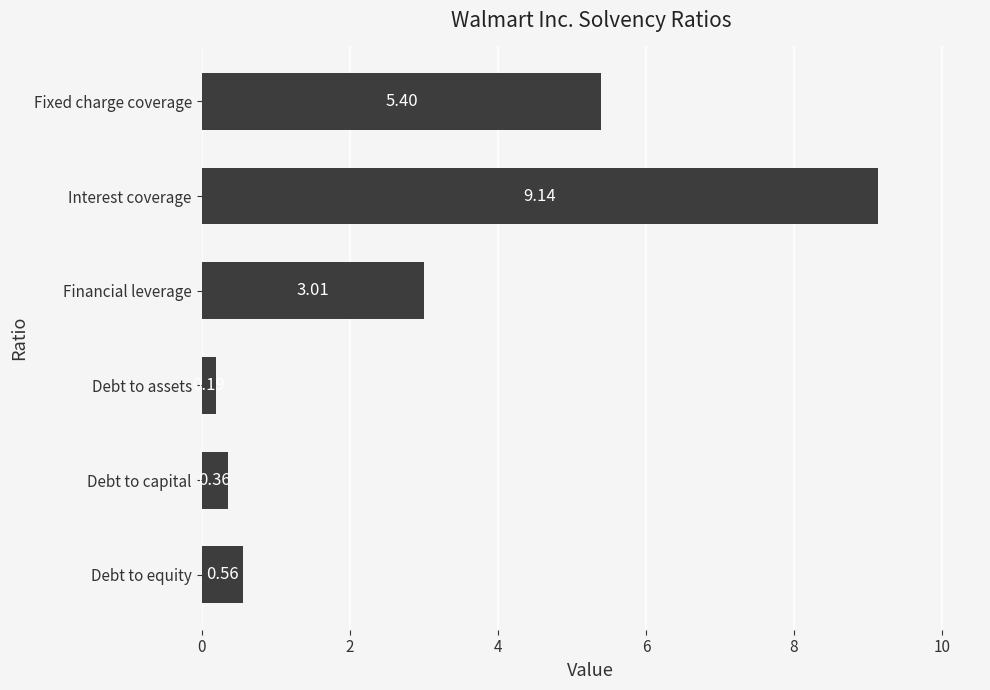

Rank the categories by value from lowest to highest.

Debt to assets, Debt to capital, Debt to equity, Financial leverage, Fixed charge coverage, Interest coverage